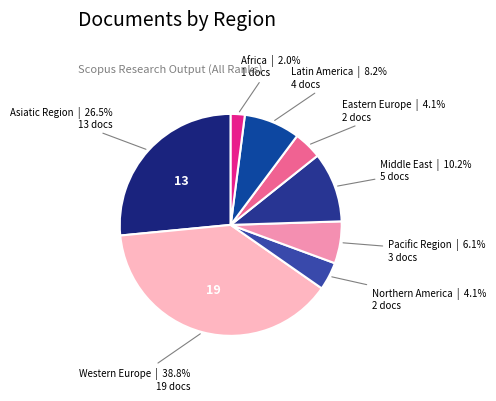

Between Western Europe and Asiatic Region, which is larger?

Western Europe